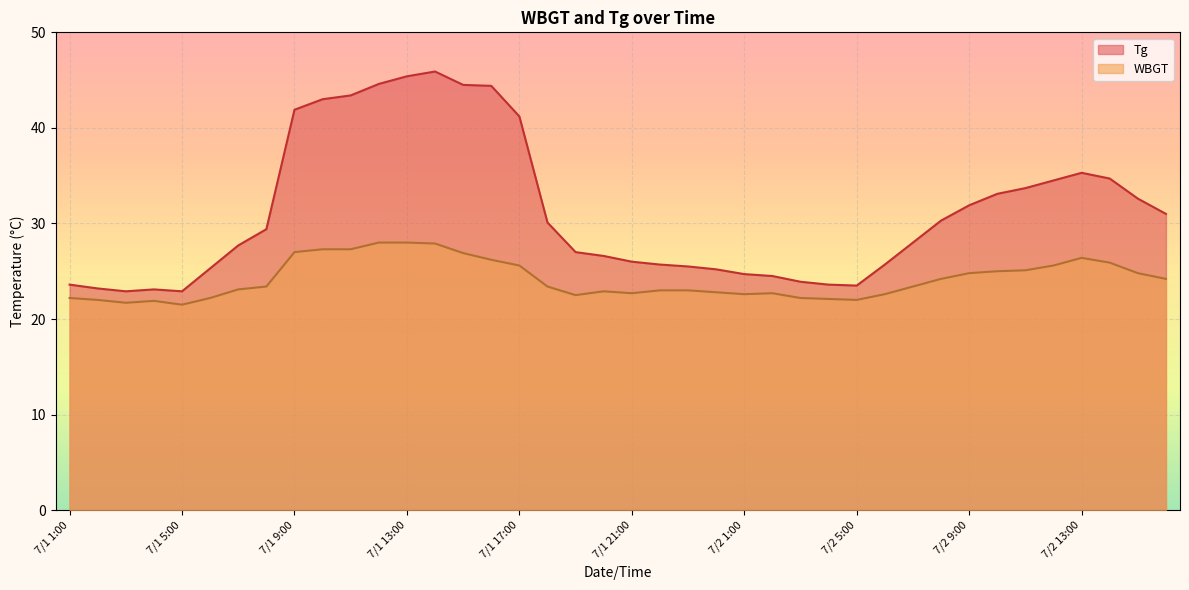

The Tg series shows 44.6 at 7/1 12:00. True or false?

True